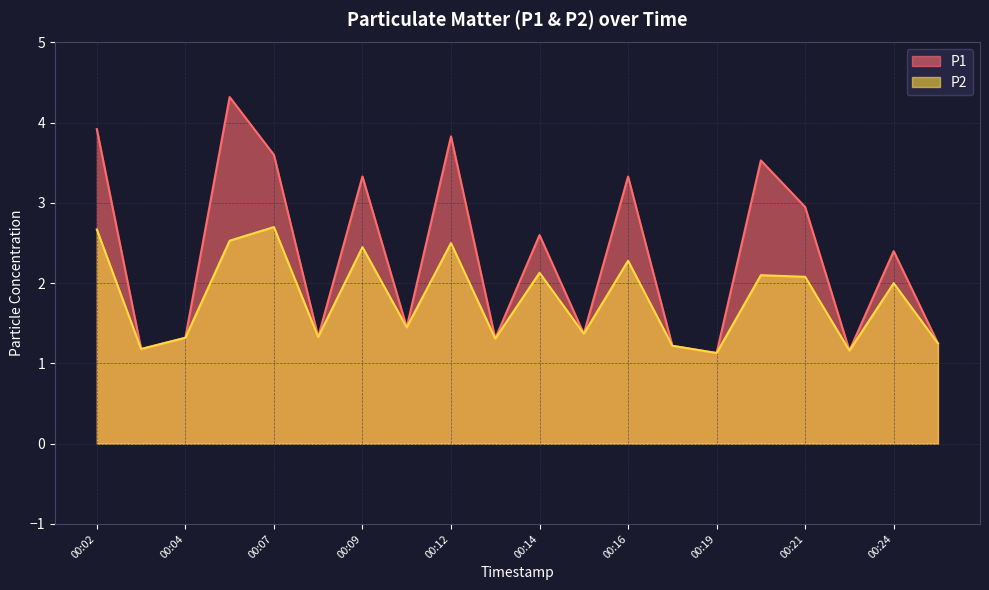

True or false: P1 and P2 intersect in this chart.

False